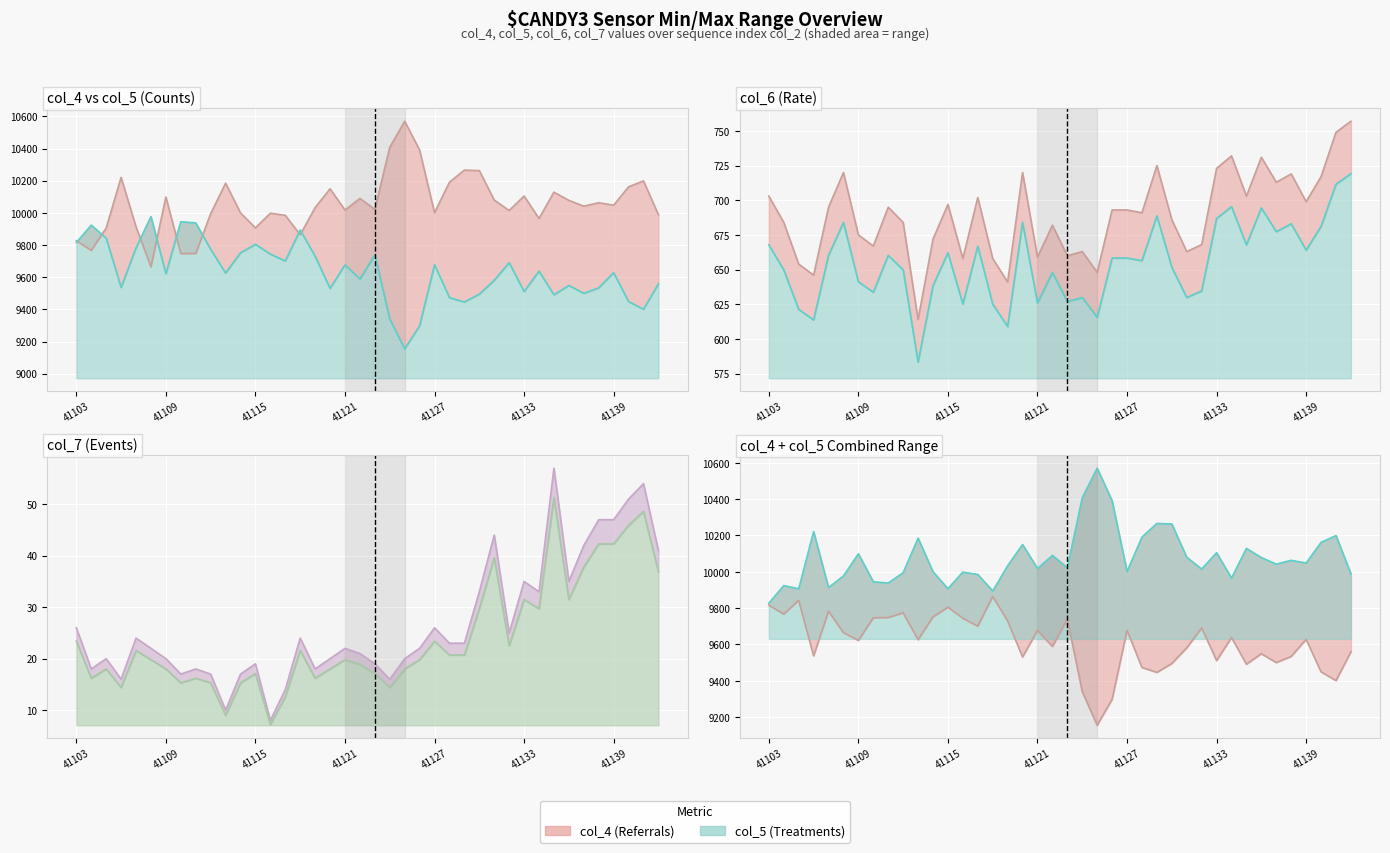

True or false: col_4 line and col_5 line intersect in this chart.

False